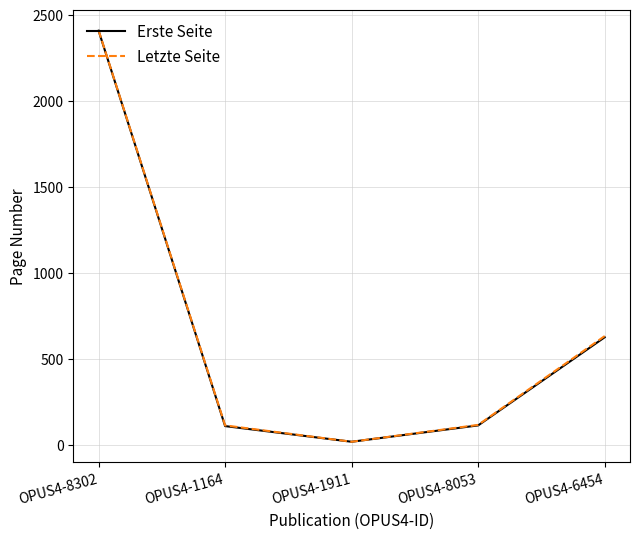

Between OPUS4-1911 and OPUS4-6454, which series saw the biggest shift?

Letzte Seite